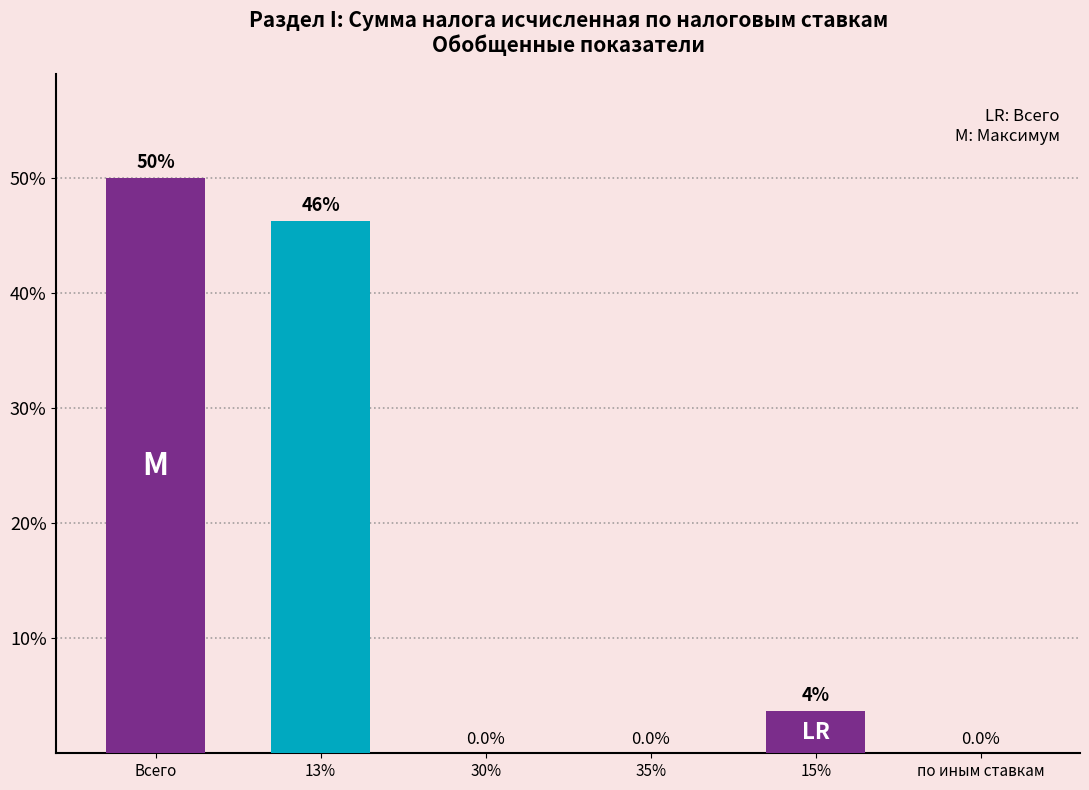

What is the sum of all values?

100.0